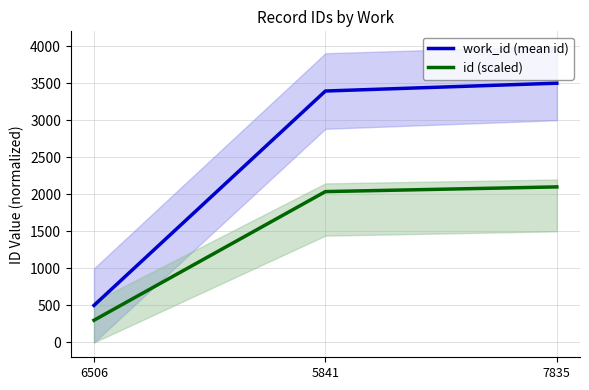

What is the spread (max minus min) of values at 5841?

1357.7